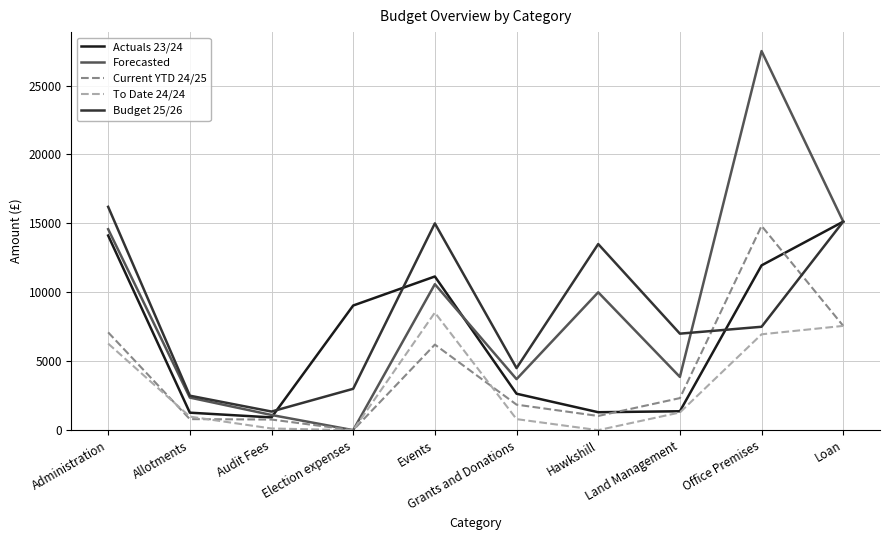

What is the difference between the maximum and minimum values in the Actuals 23/24 series?

14201.8